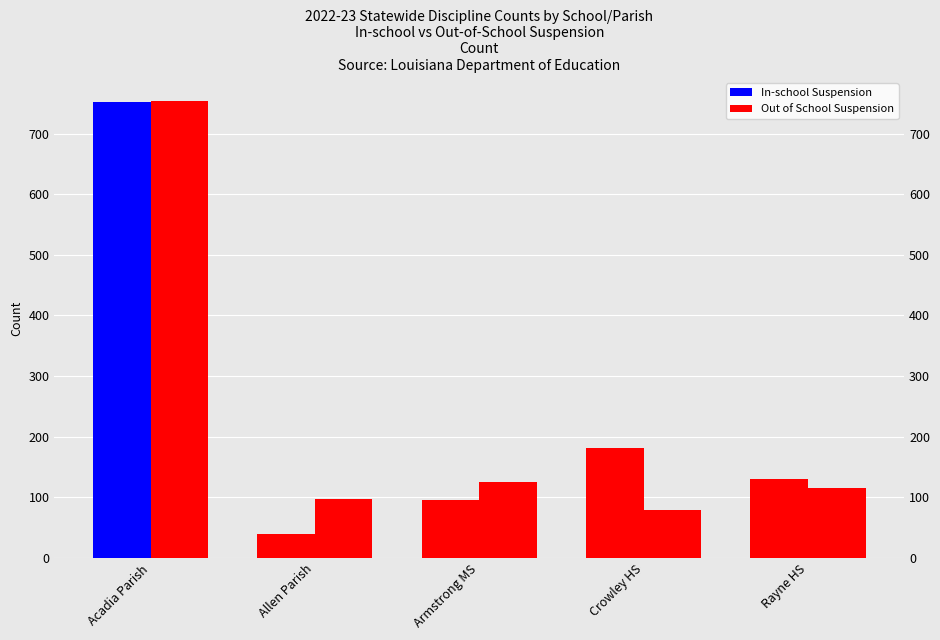

The Out of School Suspension series shows 32 at Allen Parish. True or false?

False